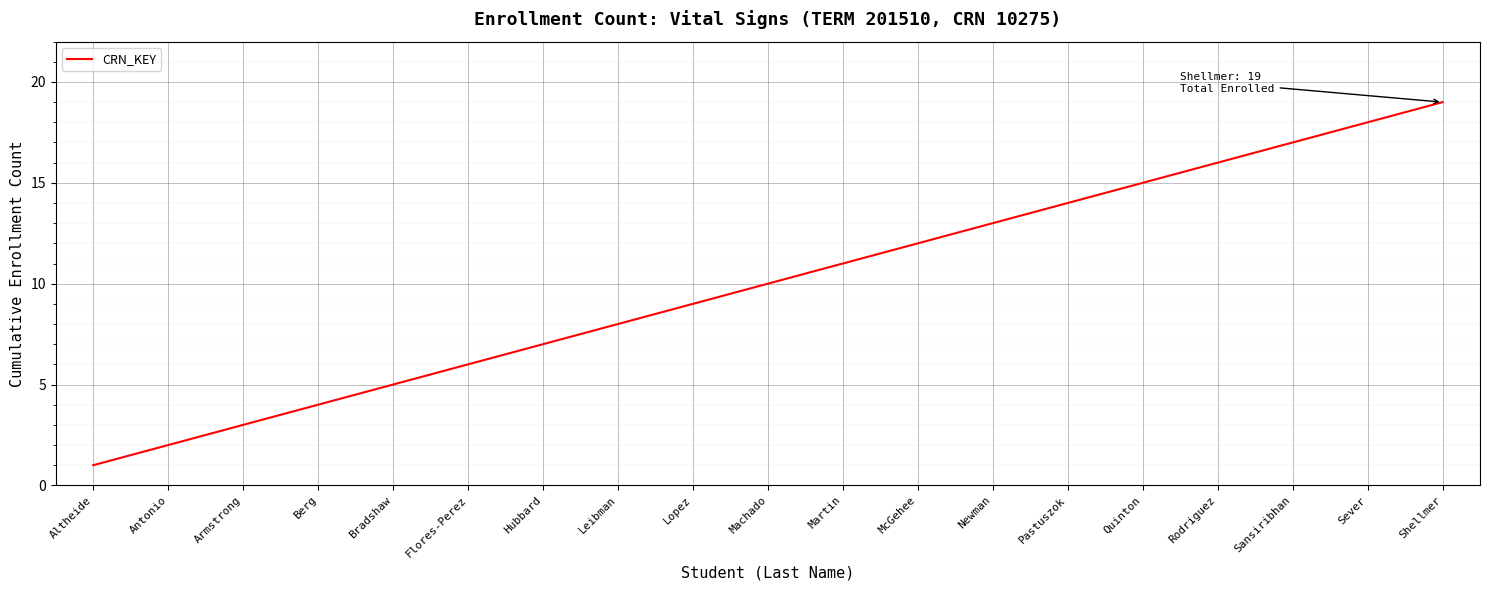

Reading right to left, extract all data points from this chart.

Shellmer=19	Sever=18	Sansiribhan=17	Rodriguez=16	Quinton=15	Pastuszok=14	Newman=13	McGehee=12	Martin=11	Machado=10	Lopez=9	Leibman=8	Hubbard=7	Flores-Perez=6	Bradshaw=5	Berg=4	Armstrong=3	Antonio=2	Altheide=1